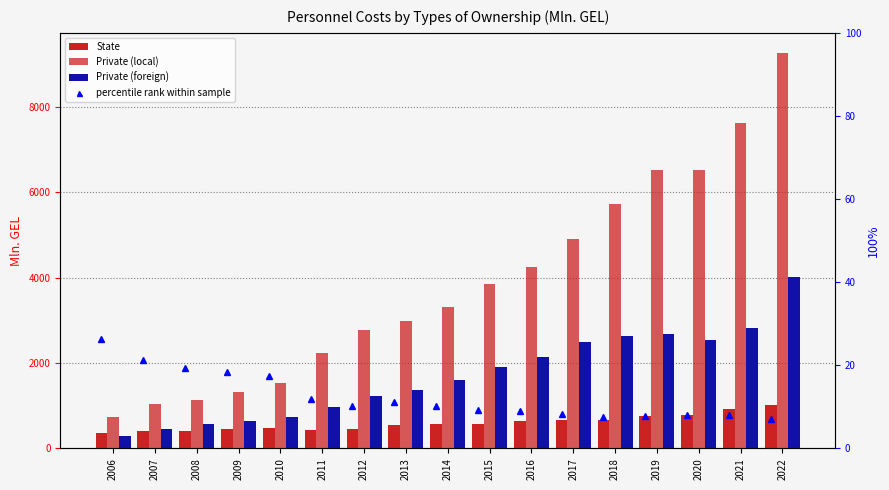

What is the difference between the maximum and minimum values in the percentile rank within sample series?

19.3